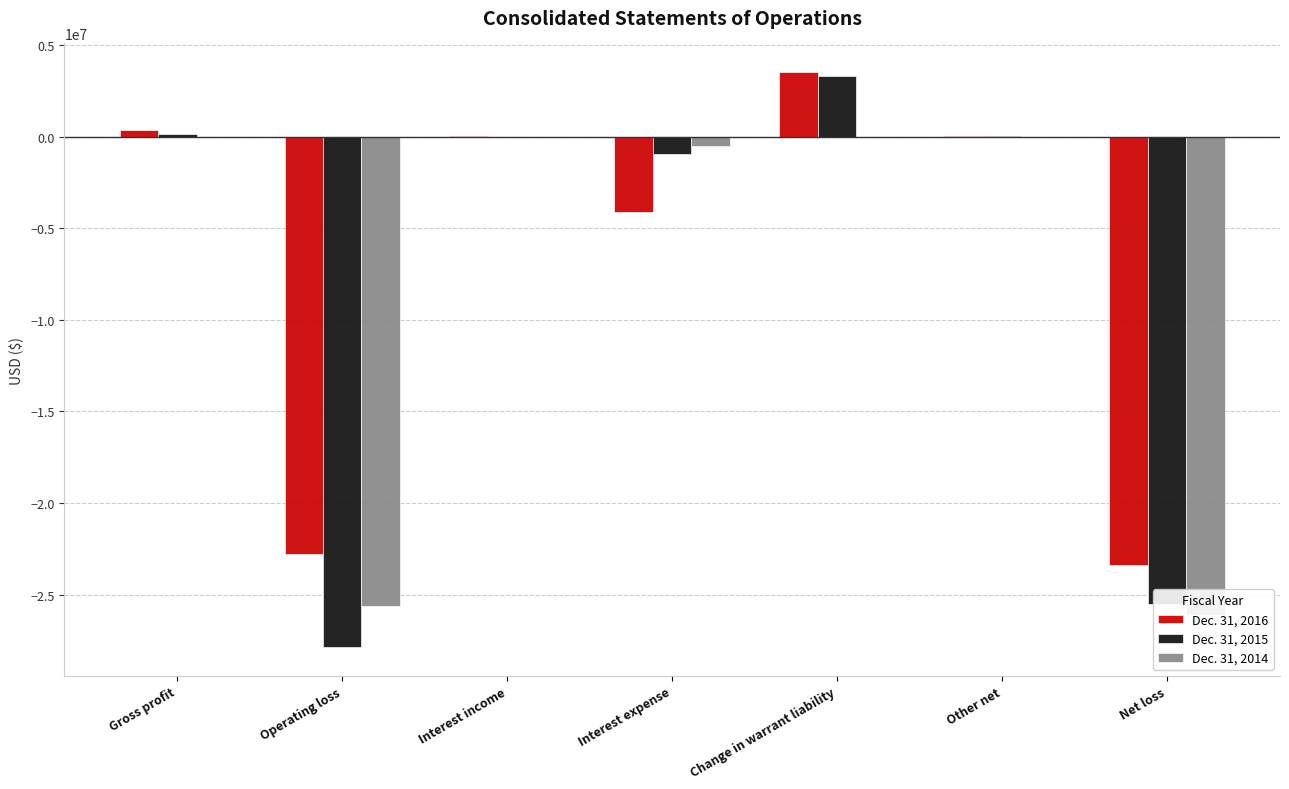

What is the value of the Dec. 31, 2016 bar at the 3rd from the left?

5837